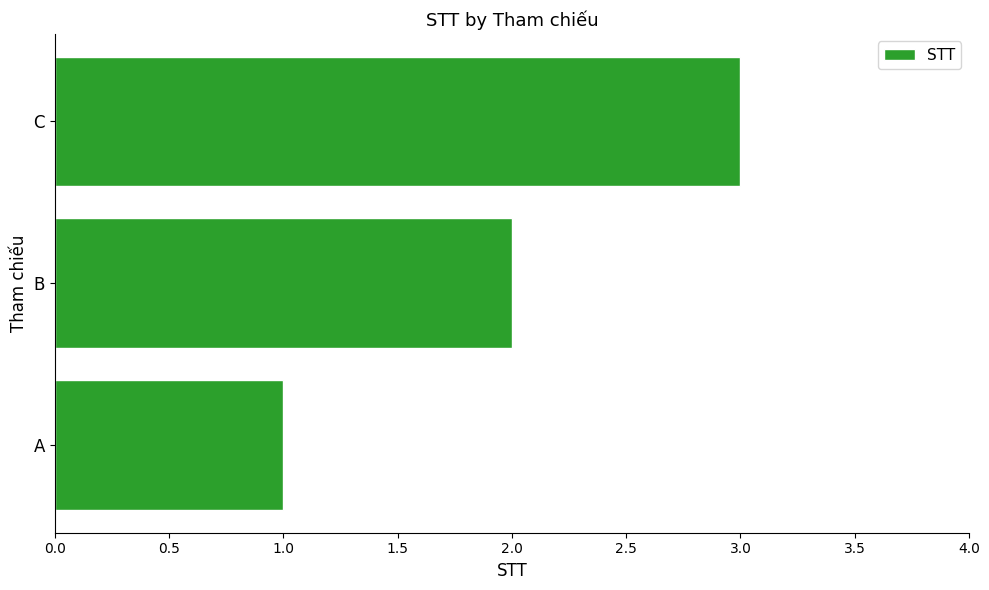

Is it true that the value at C is 4?

False